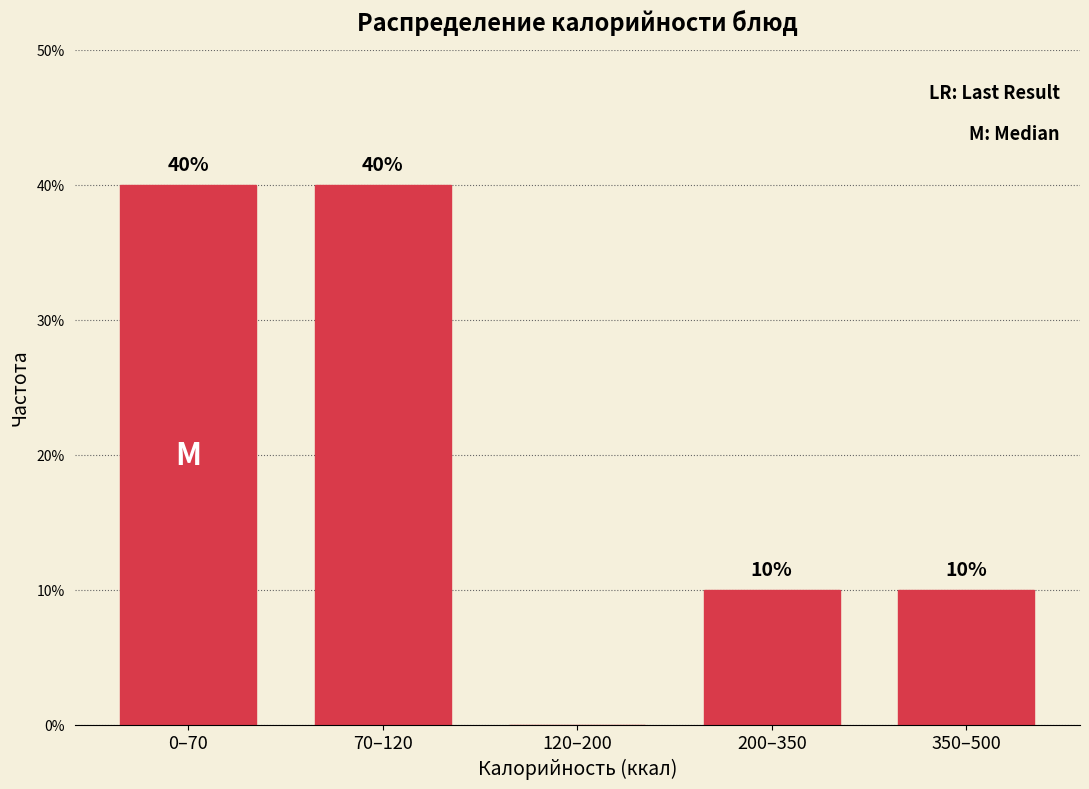

Reading left to right, list all the values displayed in this chart.

0–70=40	70–120=40	120–200=0	200–350=10	350–500=10